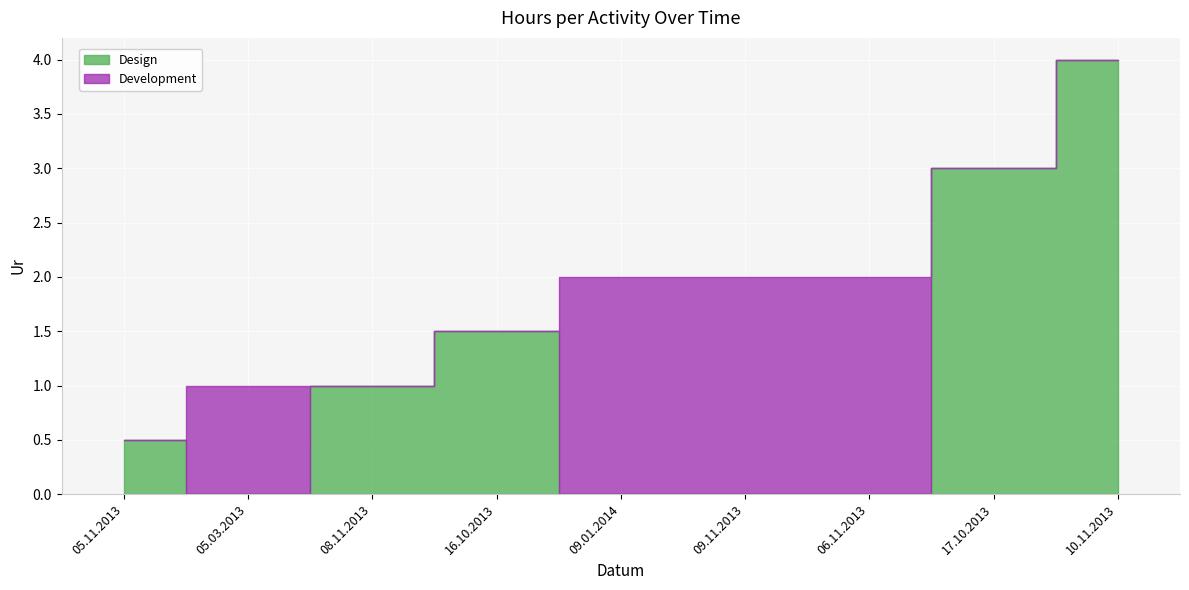

The value of Development at 06.11.2013 is 2.0. True or false?

True